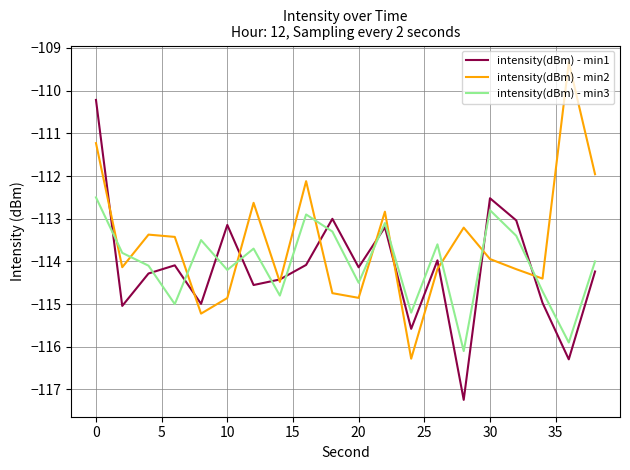

Reading left to right, what are all the values shown in this chart?

intensity(dBm) - min1: -110.2	-115.0	-114.3	-114.1	-115.0	-113.1	-114.6	-114.4	-114.1	-113.0	-114.1	-113.2	-115.6	-114.0	-117.2	-112.5	-113.0	-115.0	-116.3	-114.2
intensity(dBm) - min2: -111.2	-114.1	-113.4	-113.4	-115.2	-114.9	-112.6	-114.5	-112.1	-114.7	-114.9	-112.8	-116.3	-114.2	-113.2	-113.9	-114.2	-114.4	-109.3	-112.0
intensity(dBm) - min3: -112.5	-113.8	-114.1	-115.0	-113.5	-114.2	-113.7	-114.8	-112.9	-113.3	-114.5	-113.1	-115.2	-113.6	-116.1	-112.8	-113.4	-114.7	-115.9	-114.0